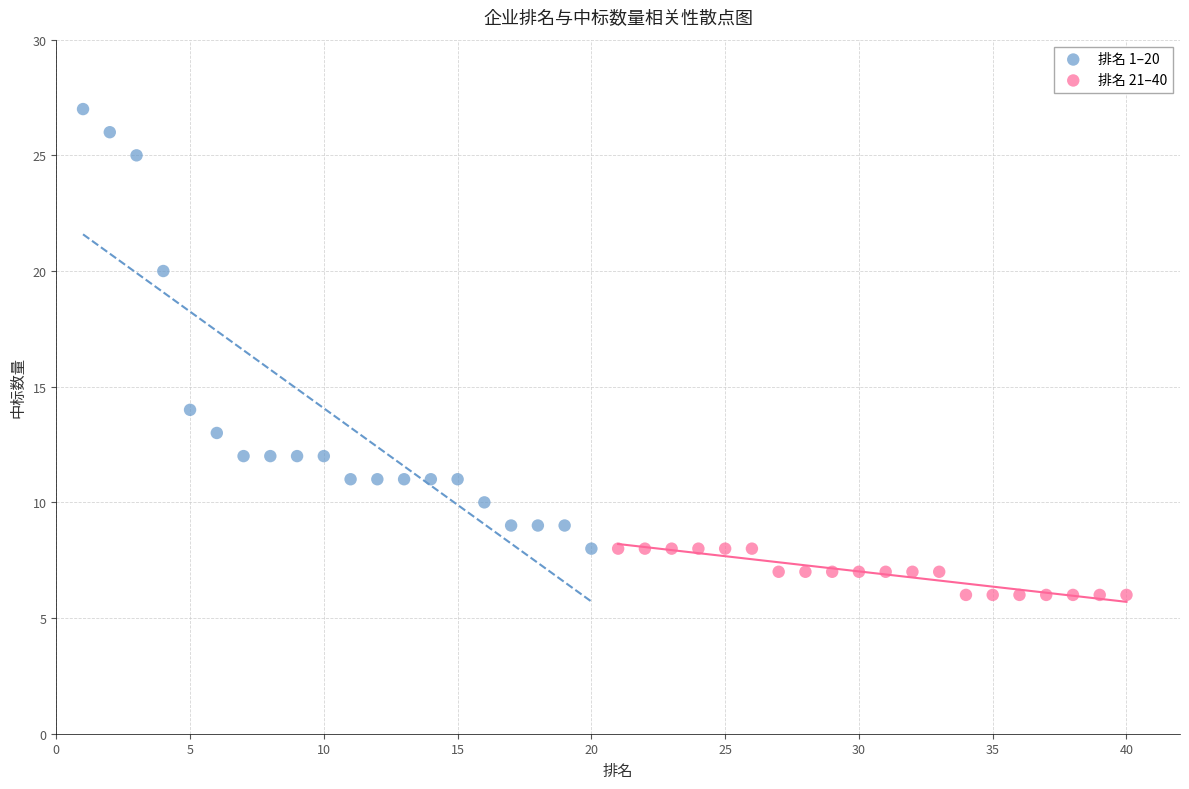

Which series reaches the minimum Y coordinate?

排名 21–40